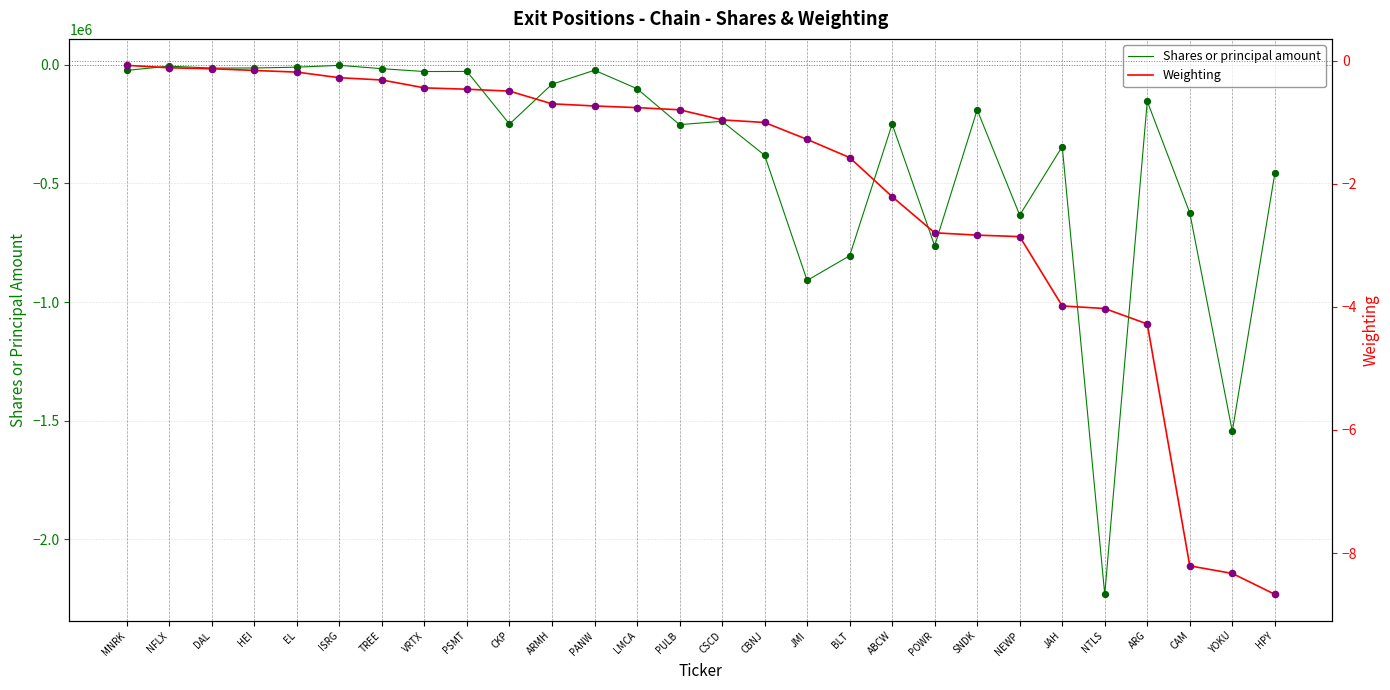

Is the value of Shares or principal amount at BLT greater than the value of Weighting at NFLX?

No